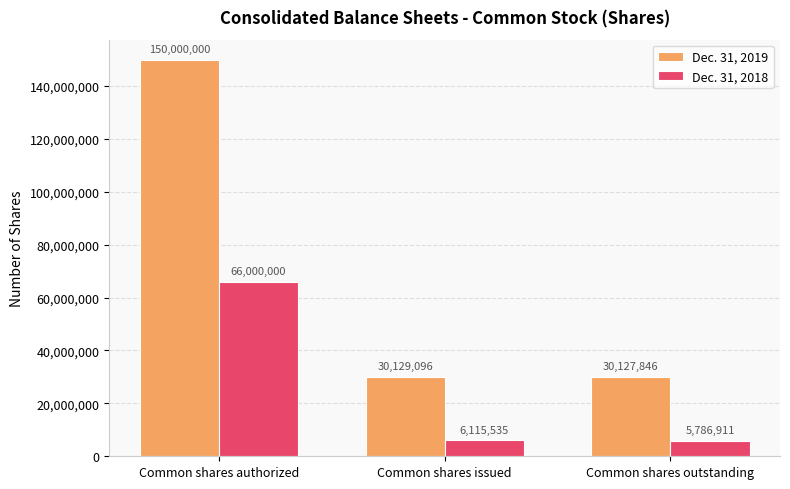

What is the label of the 2nd bar from the left?

Common shares issued